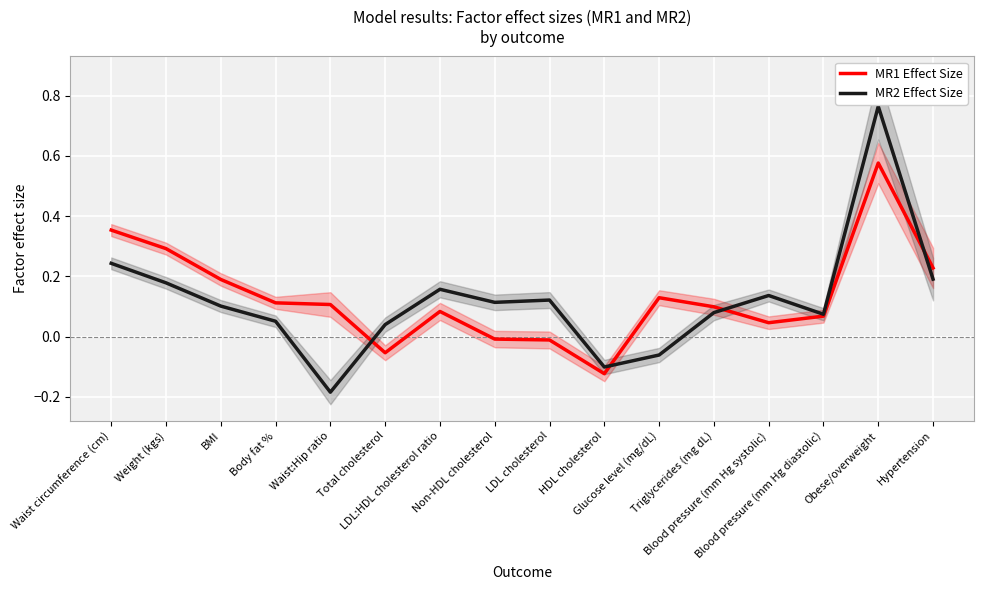

Is the value of MR2 Effect Size at Waist circumference (cm) greater than the value of MR1 Effect Size at Weight (kgs)?

No